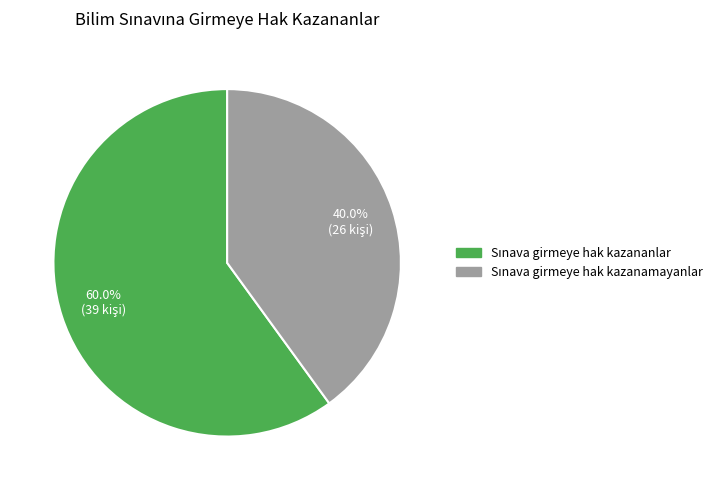

Is there any slice that represents more than half of the pie?

Yes